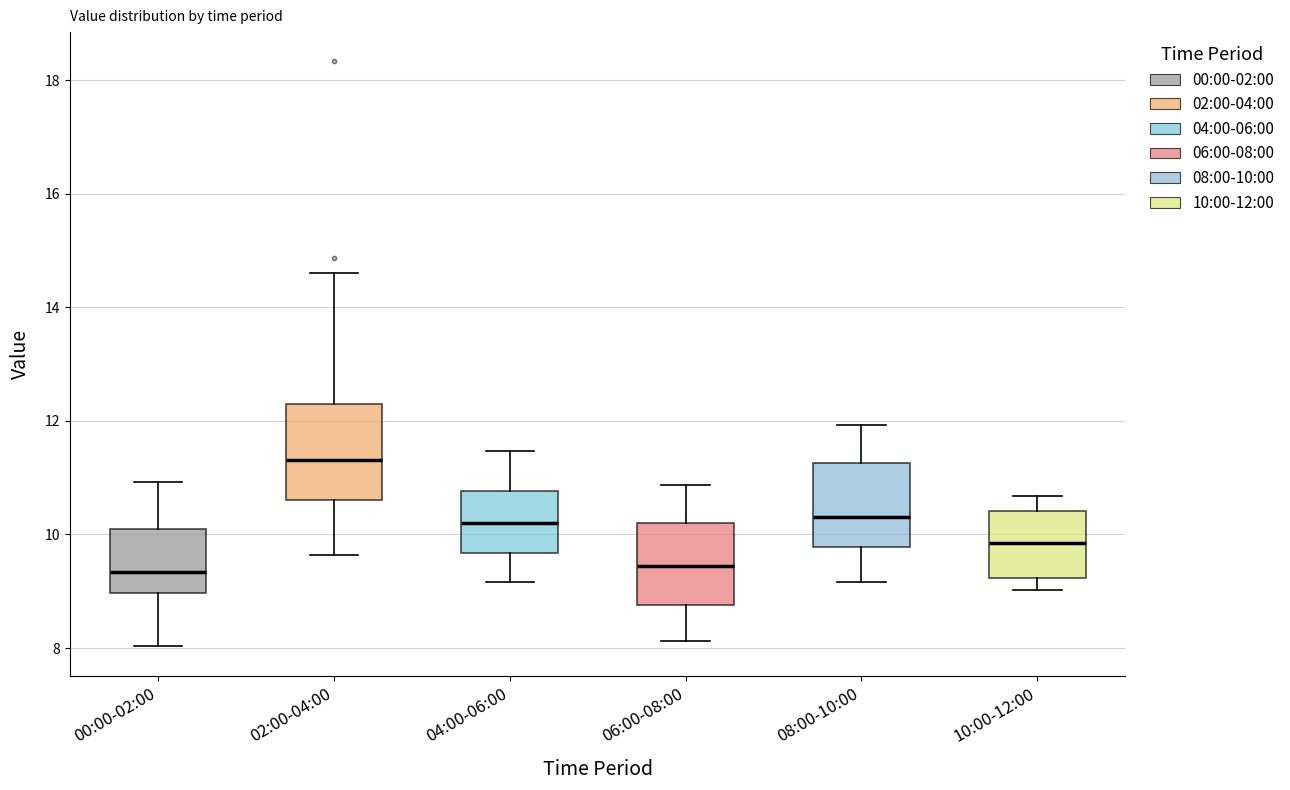

Reading left to right, read every box against the y-axis: the position of its median line, the range the box covers, and the ends of its whiskers. The values are not printed on the chart, so give them approximately, as read against the axis.

00:00-02:00: median 9.4, box 9.0 to 10.2, whiskers 8.0 to 11.0
02:00-04:00: median 11.4, box 10.6 to 12.2, whiskers 9.6 to 14.6
04:00-06:00: median 10.2, box 9.6 to 10.8, whiskers 9.2 to 11.4
06:00-08:00: median 9.4, box 8.8 to 10.2, whiskers 8.2 to 10.8
08:00-10:00: median 10.4, box 9.8 to 11.2, whiskers 9.2 to 12.0
10:00-12:00: median 9.8, box 9.2 to 10.4, whiskers 9.0 to 10.6